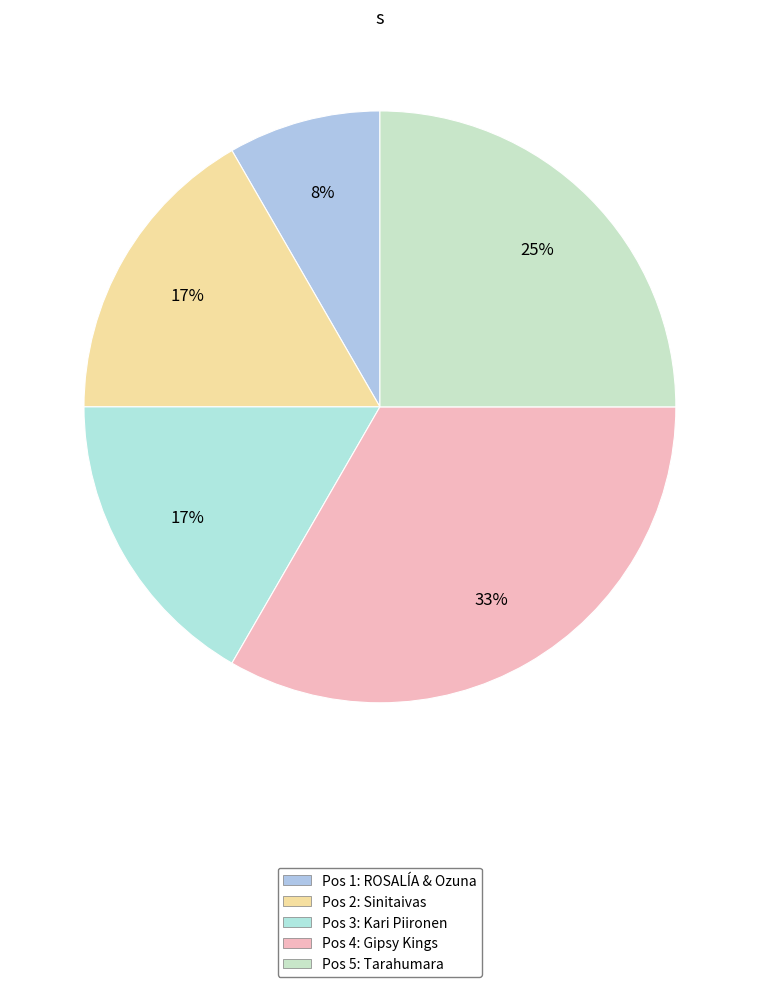

How many slices are in this pie chart?

5